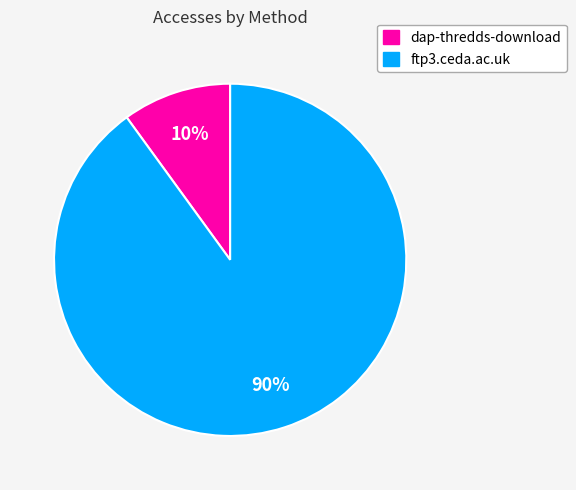

To the nearest percent, what percentage of the pie is ftp3.ceda.ac.uk?

90%